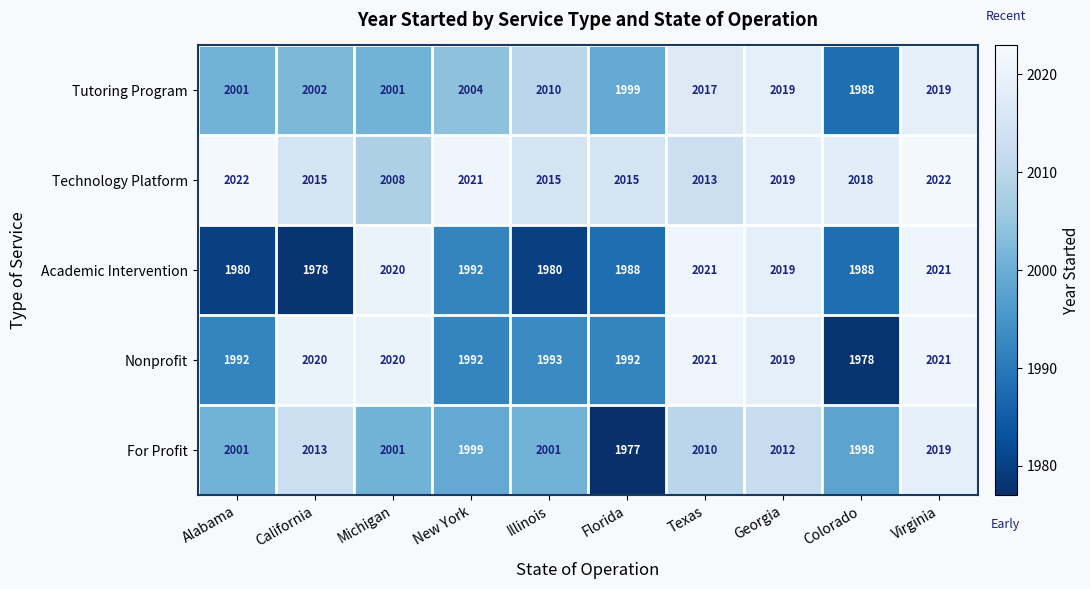

Which series changed the most between Texas and Colorado?

Nonprofit